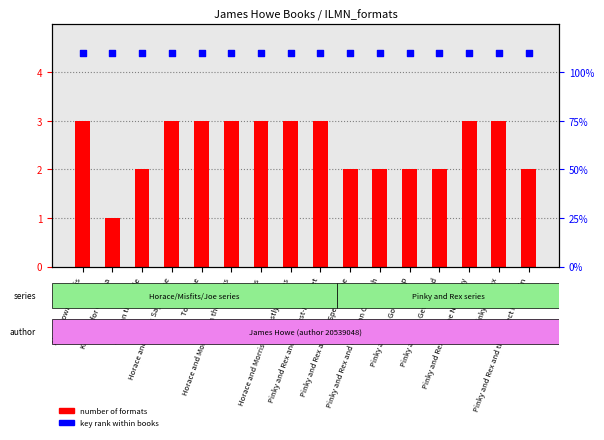

What are all the series names shown in the legend?

number of formats, key rank within books